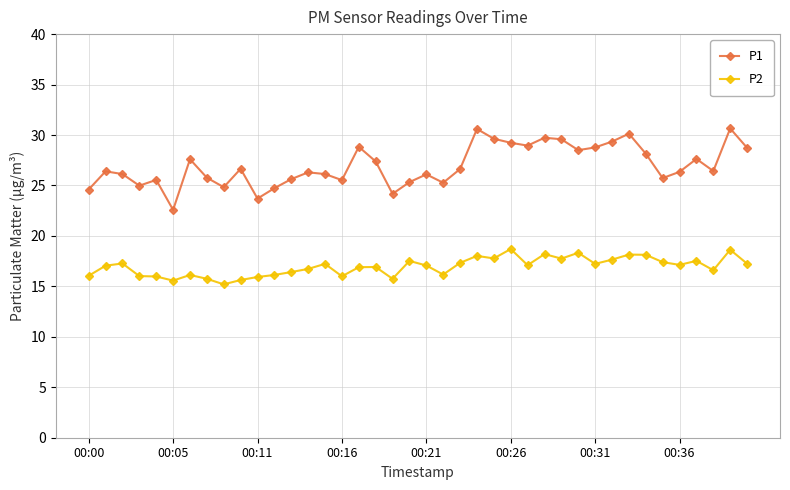

True or false: P1 and P2 intersect in this chart.

False